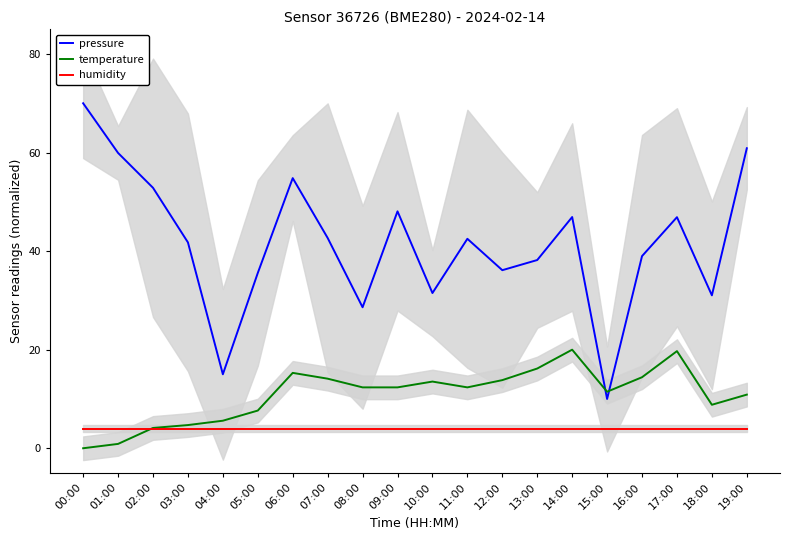

How many interior local peaks does the temperature series have?

4